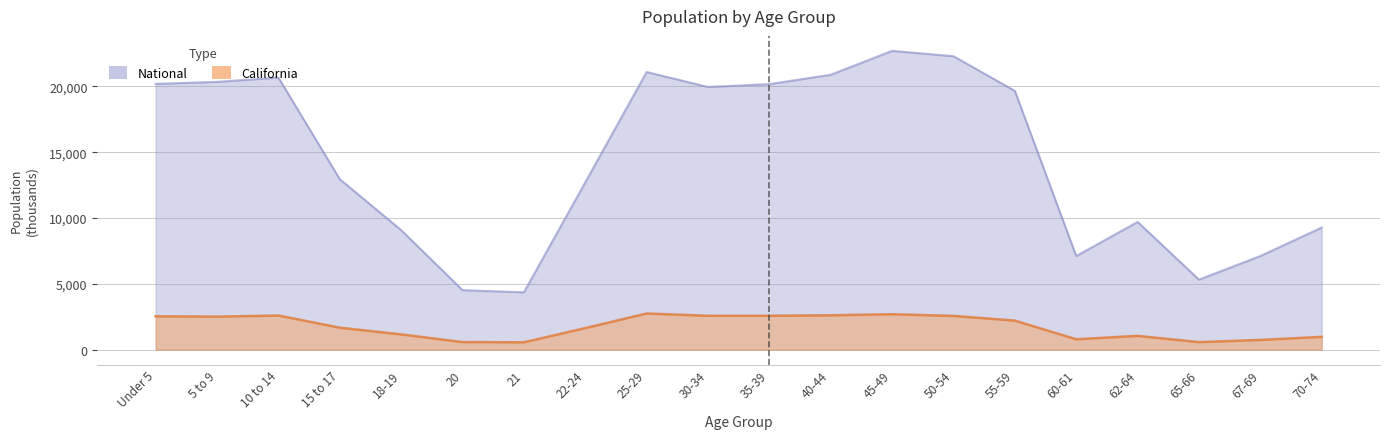

What is the difference between the National values at 25-29 and 50-54?

1196.3